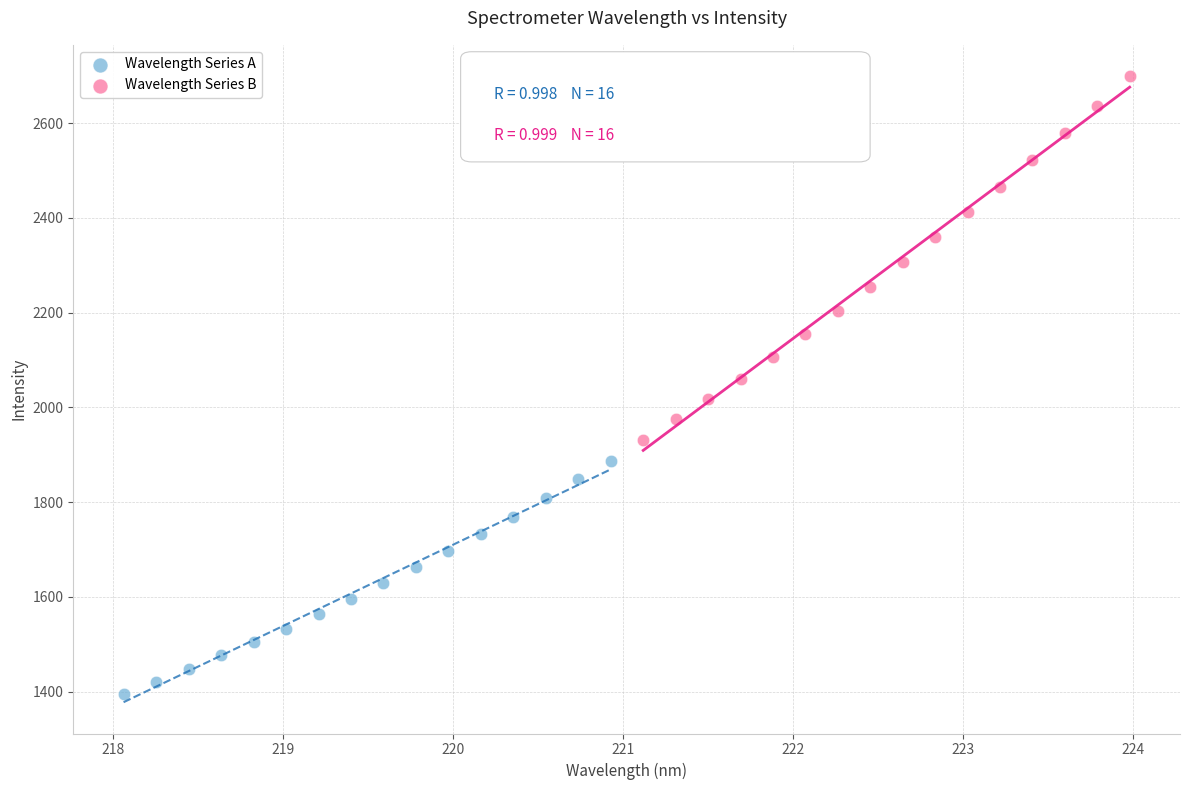

Which series reaches the minimum Y coordinate?

Wavelength Series A